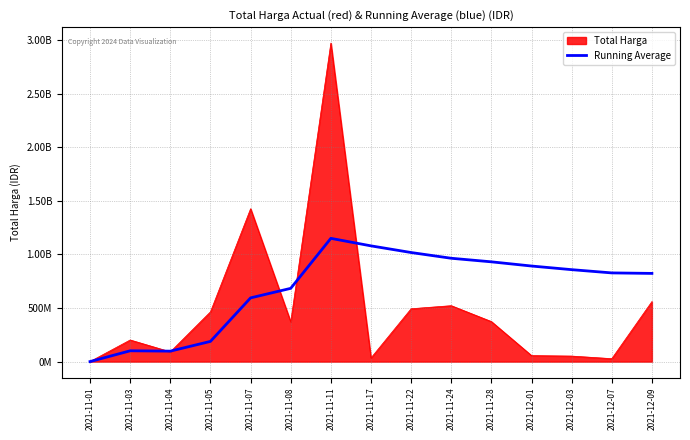

Does the chart have visible grid lines?

Yes